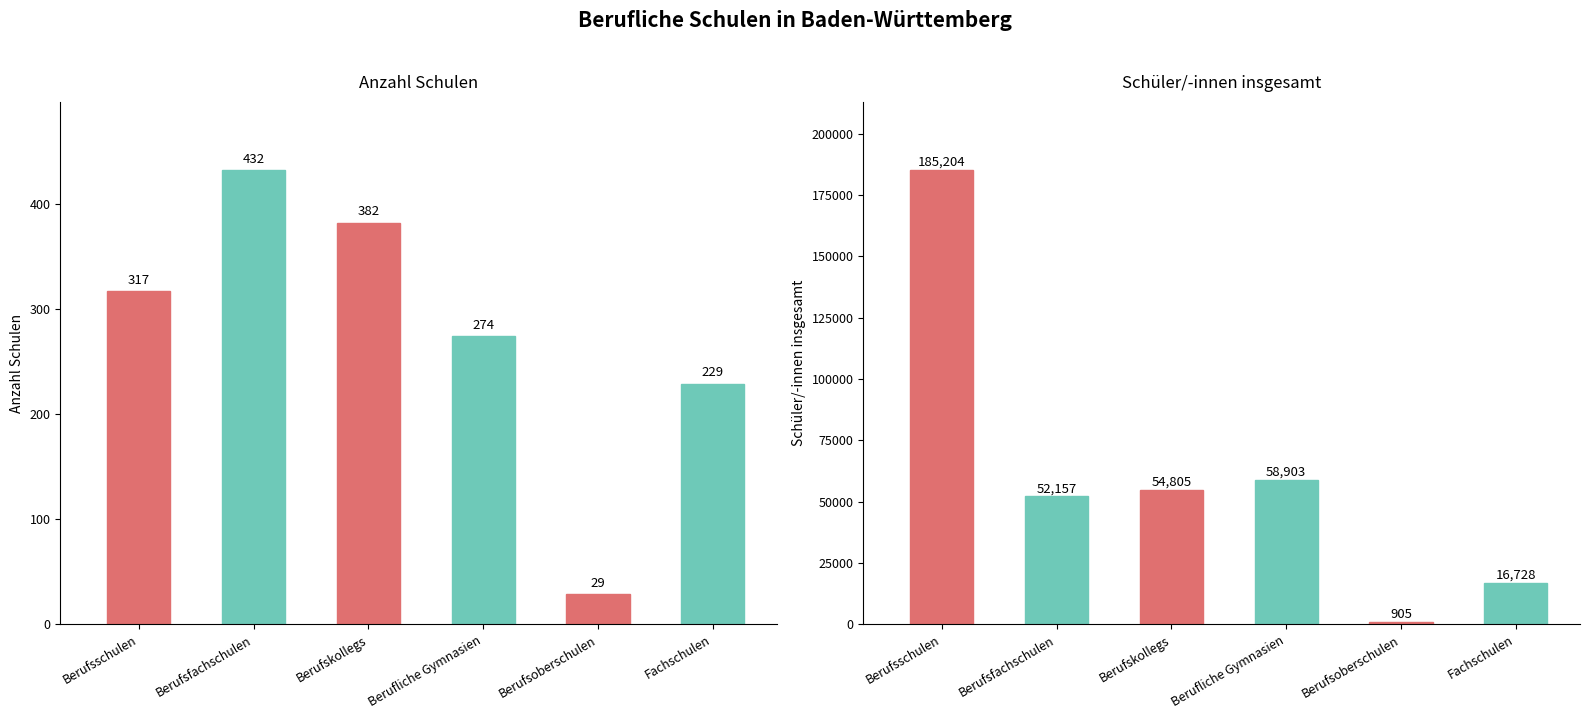

What is the difference between the maximum and minimum values in the Schüler/-innen insgesamt series?

184299